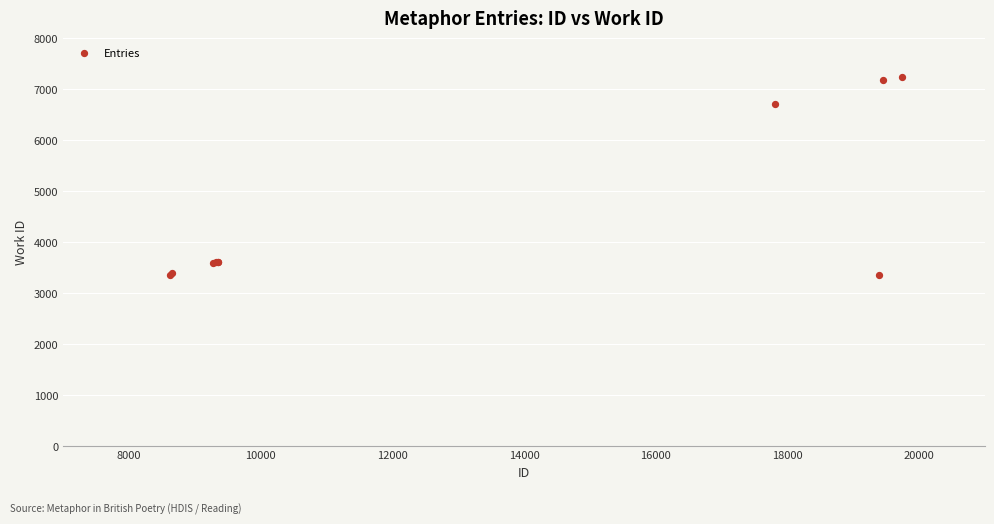

What Y value in the scatter plot is closest to 5296?

6704